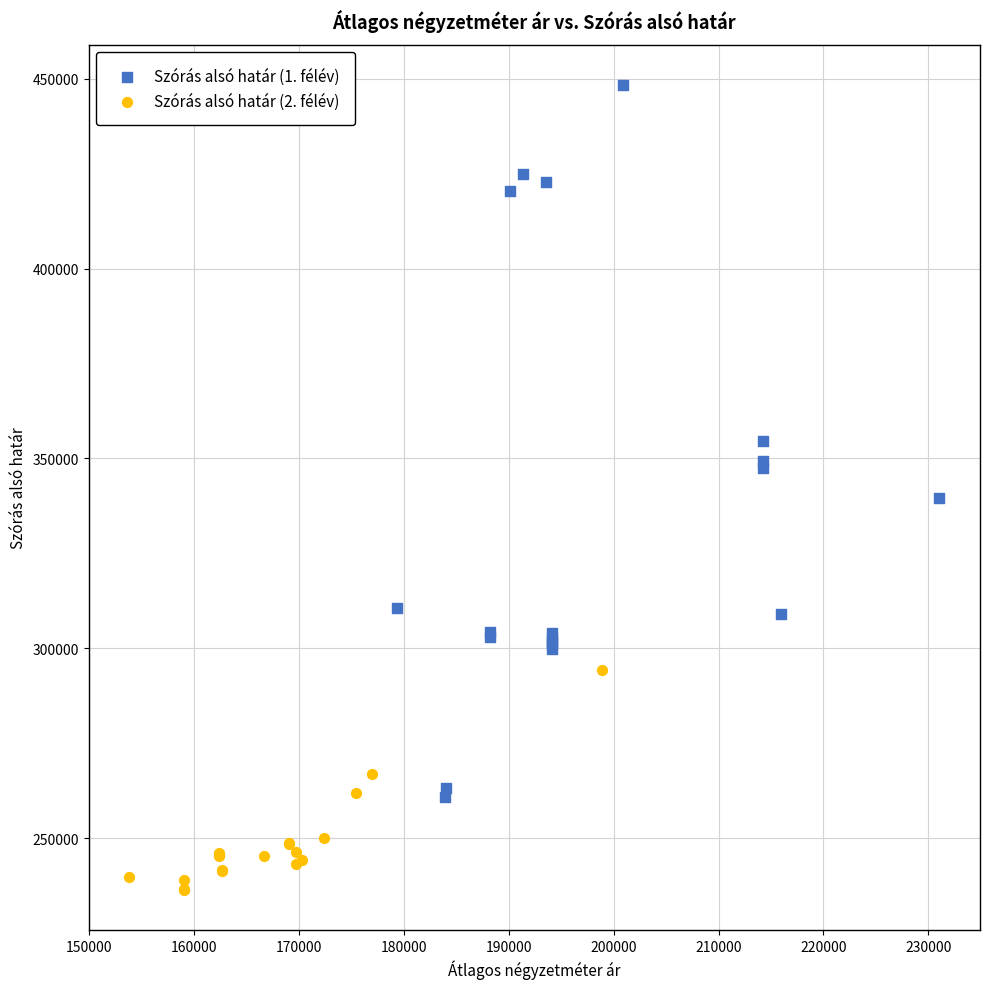

Which series has the widest spread of Y values?

Szórás alsó határ (1. félév)